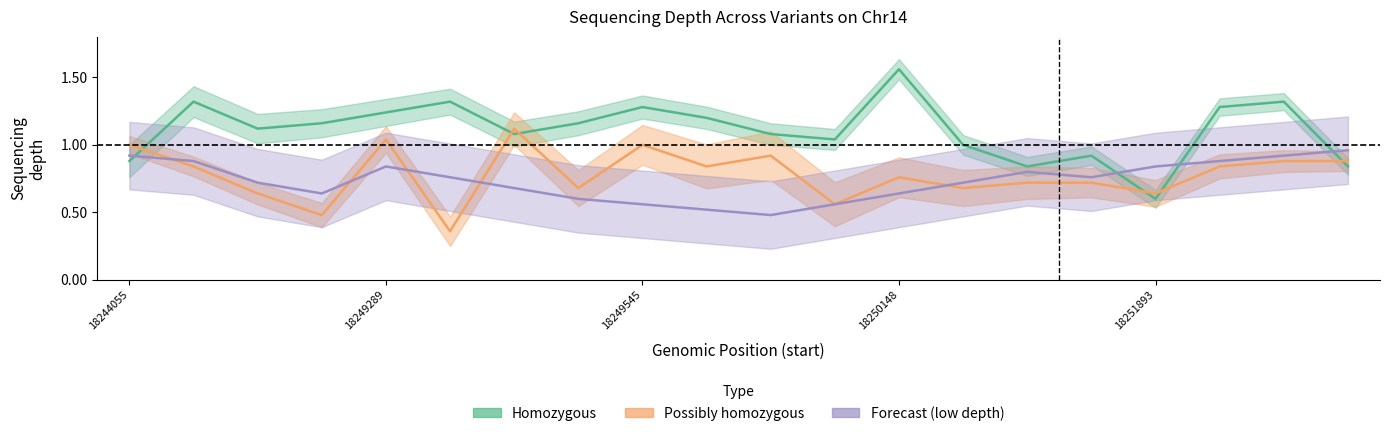

The value of homozygous_depth at 18250148 is 0.9. True or false?

False